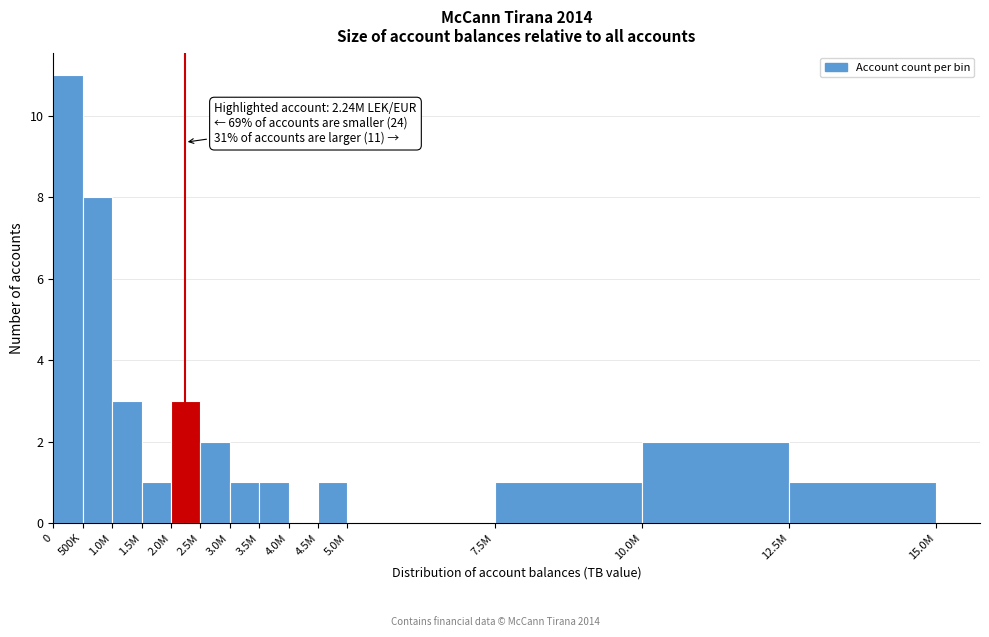

Reading left to right, what are all the values shown in this chart?

0=11	500K=8	1.0M=3	1.5M=1	2.0M=3	2.5M=2	3.0M=1	3.5M=1	4.0M=0	4.5M=1	5.0M=0	7.5M=1	10.0M=2	12.5M=1